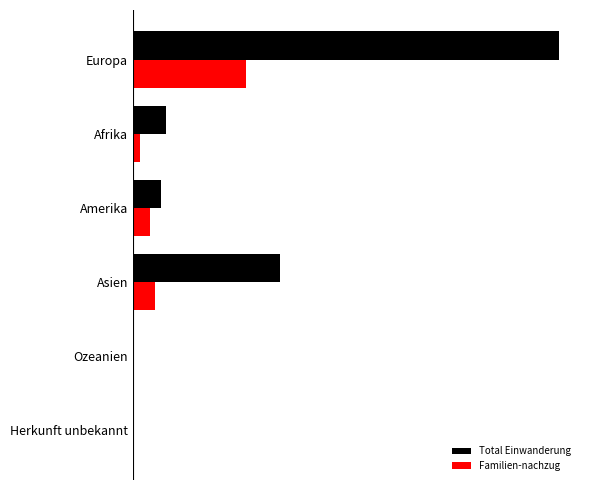

What is the value of the Total Einwanderung bar at the 6th from the left?

8